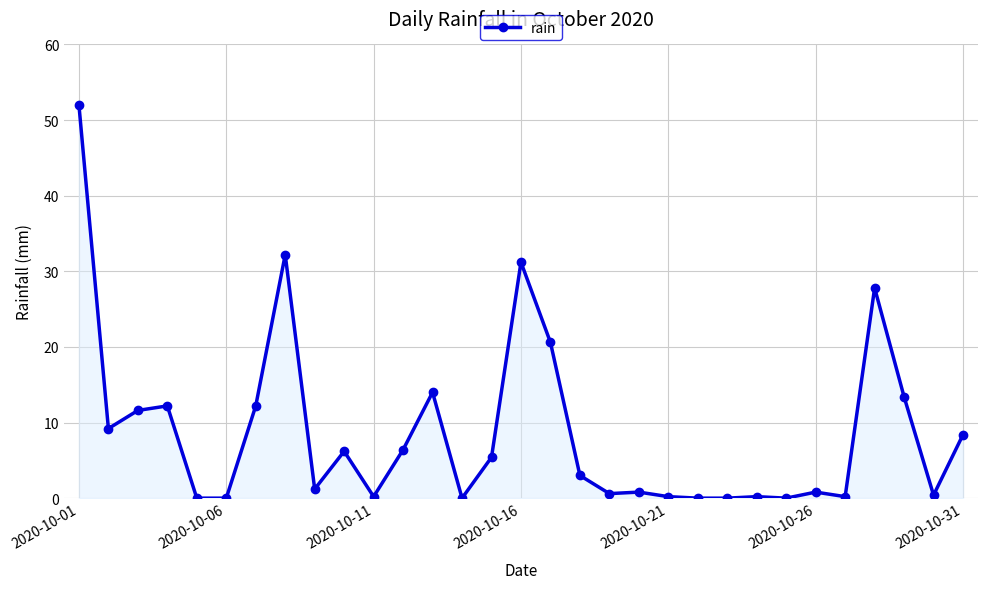

Does the chart display data point markers on the line(s)?

Yes